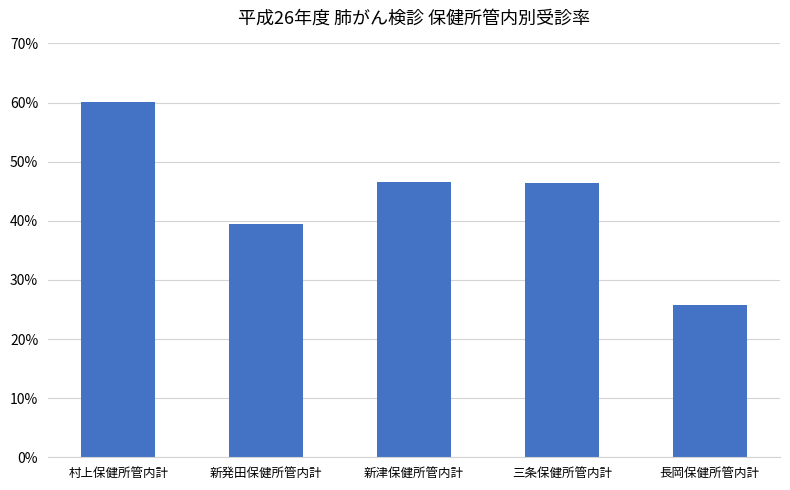

How many bars are there in total?

5